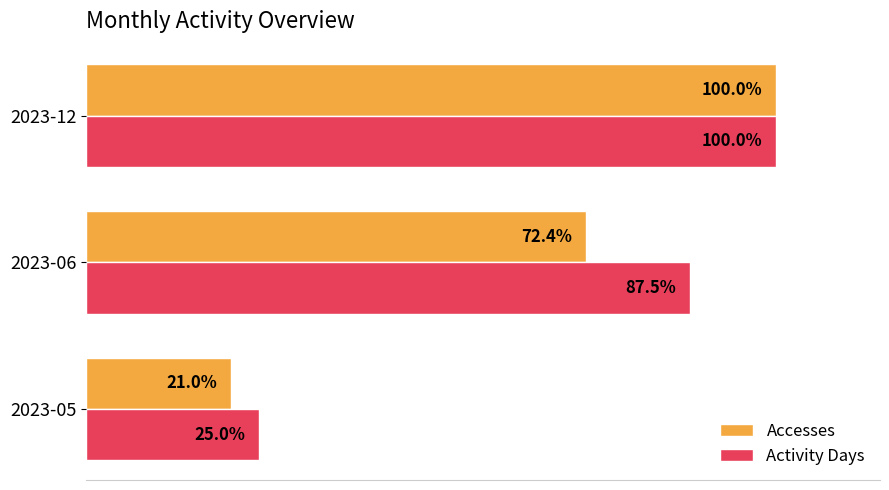

Which series has the largest total across all categories?

Activity Days